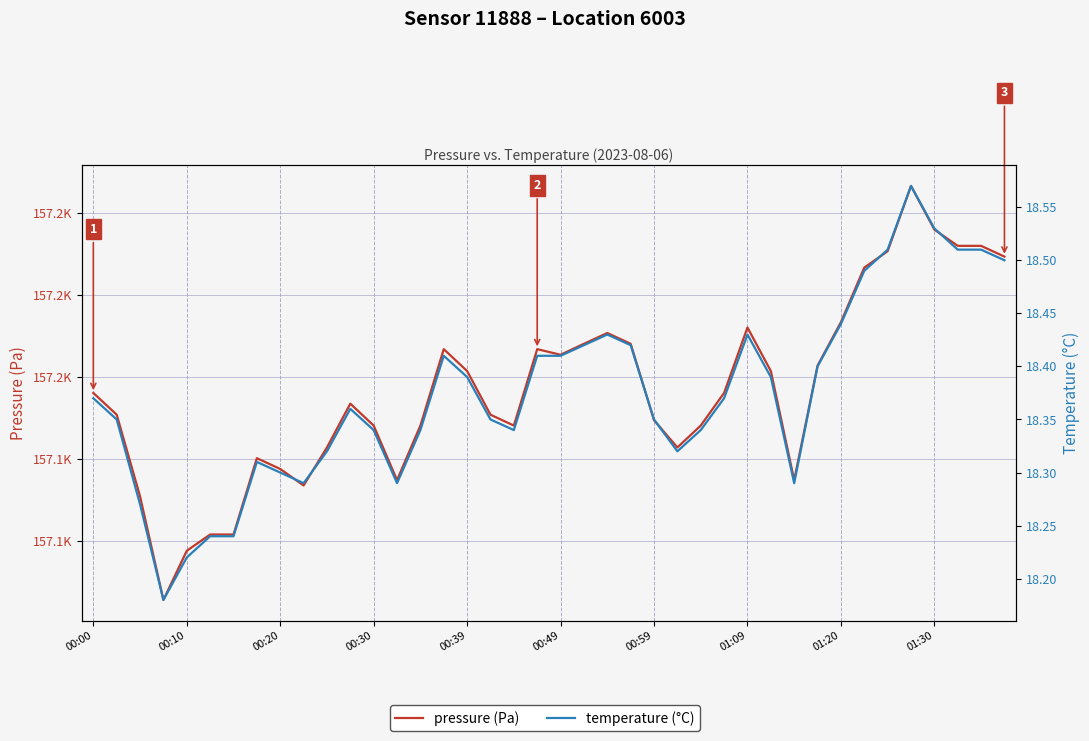

How many temperature values are between 18 and 19?

40